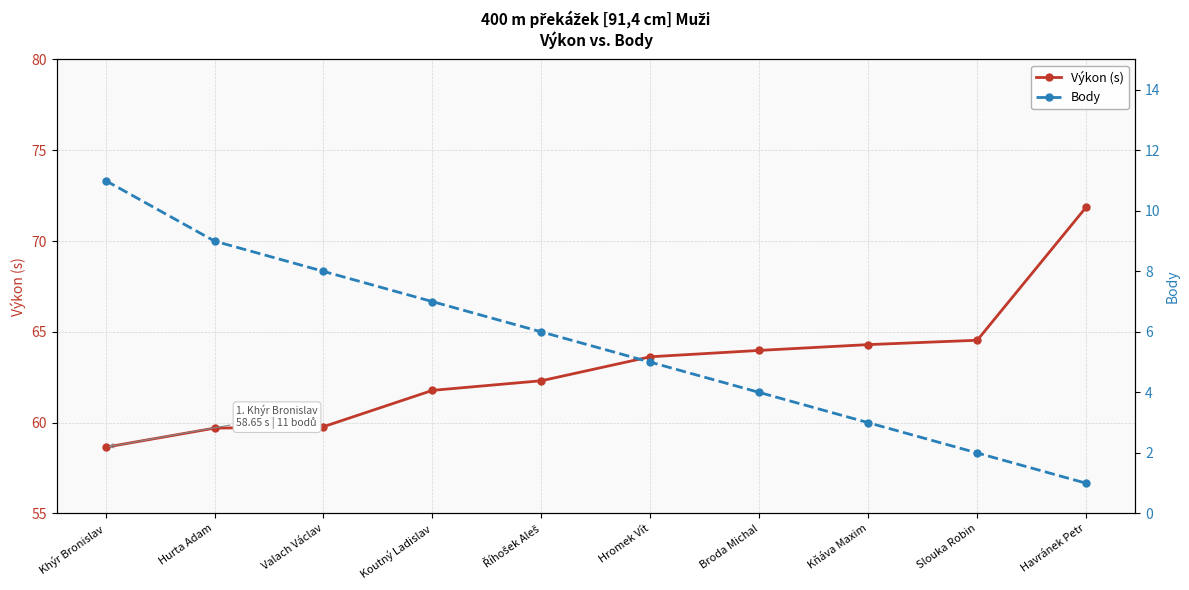

Between Kňáva Maxim and Khýr Bronislav, which is larger?

Kňáva Maxim